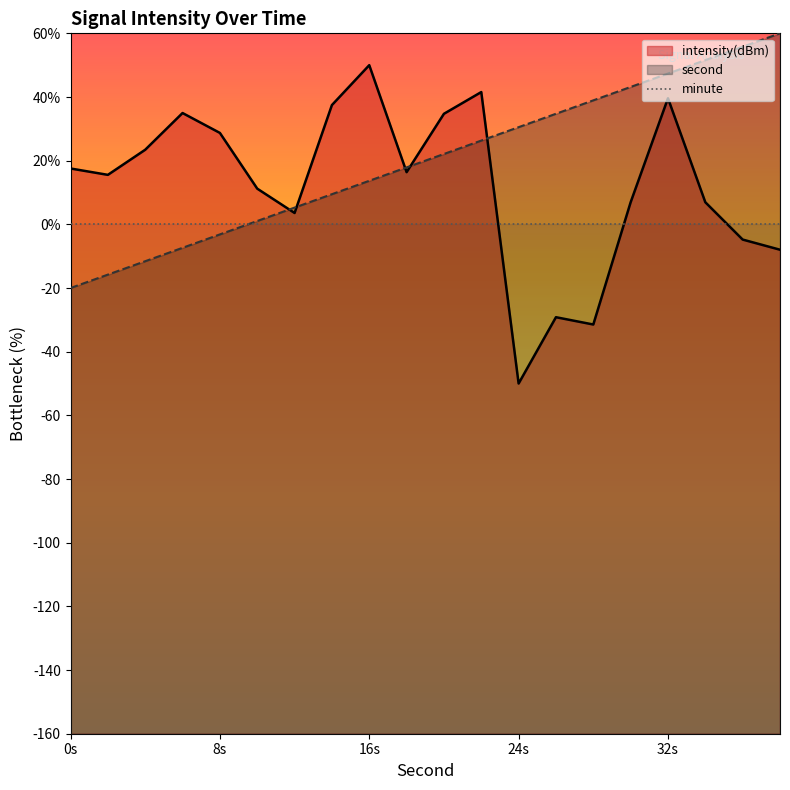

At which category is the sum across all series the highest?

32s